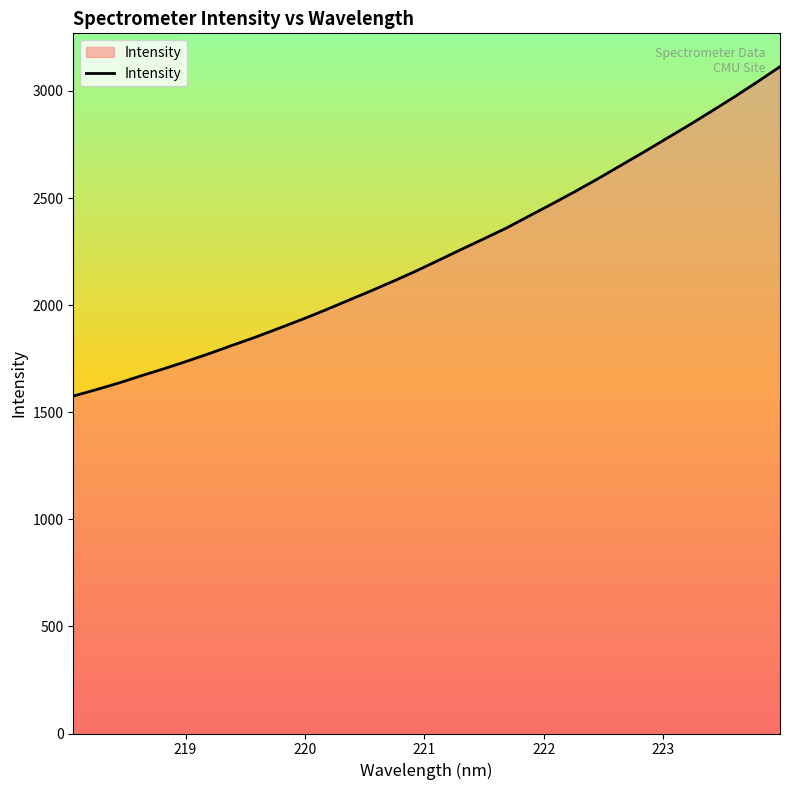

What is the smallest value displayed?

1575.4